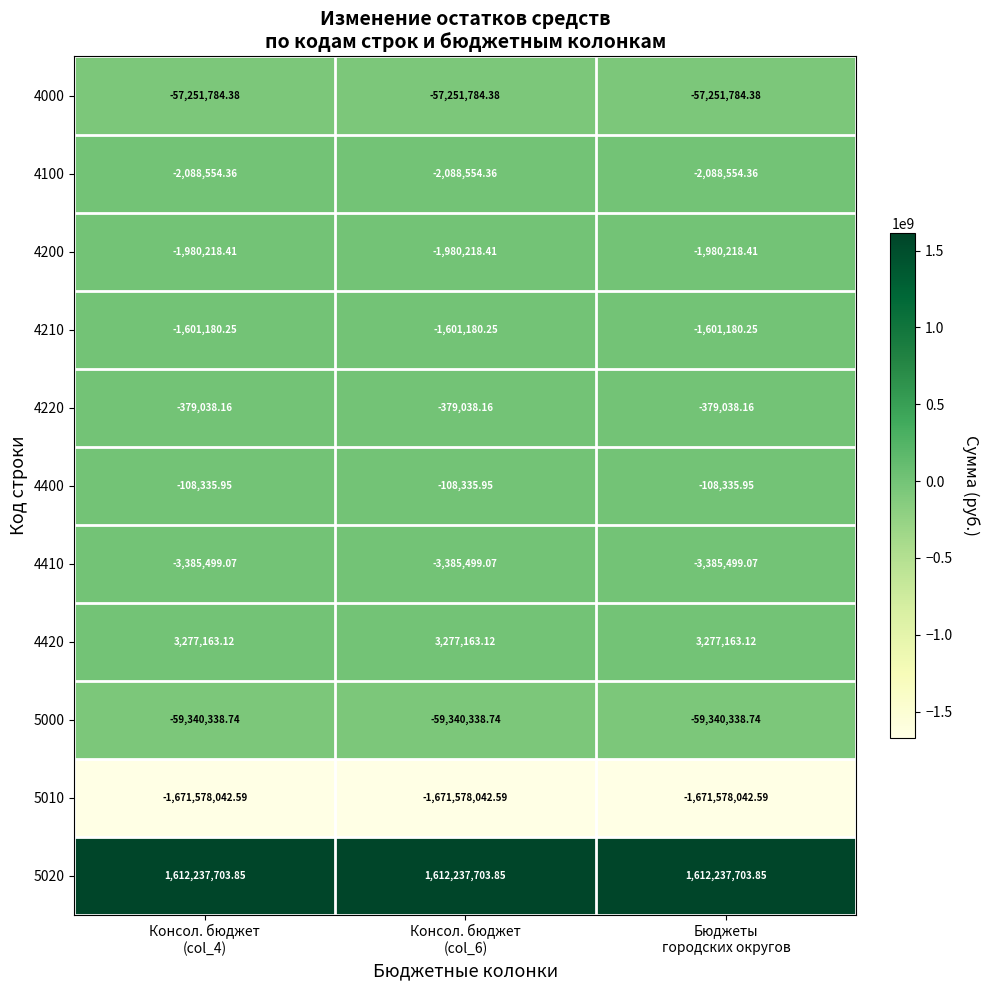

At which category does the chart reach its minimum across all series?

Консол. бюджет
(col_4)